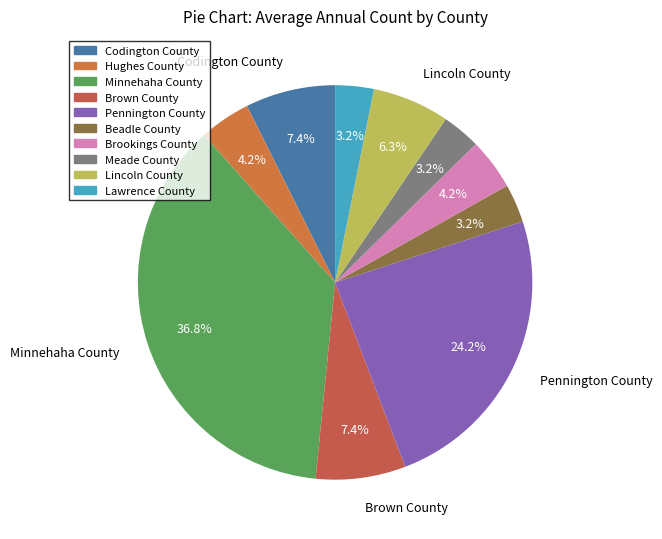

To the nearest percent, what is the average slice percentage?

10%